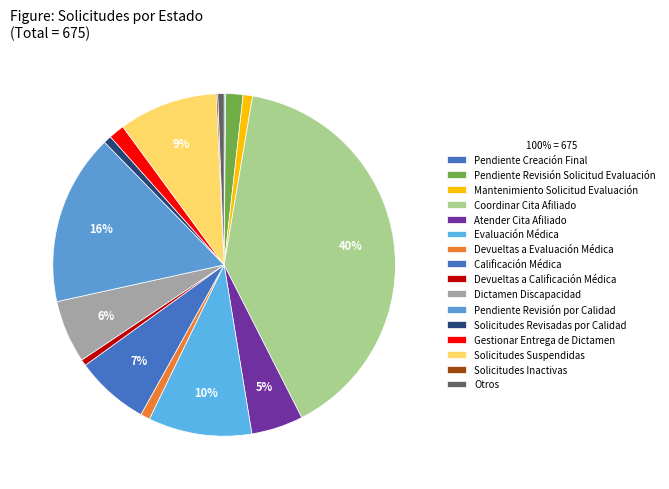

Which has a higher value, Devueltas a Evaluación Médica or Pendiente Creación Final?

Devueltas a Evaluación Médica